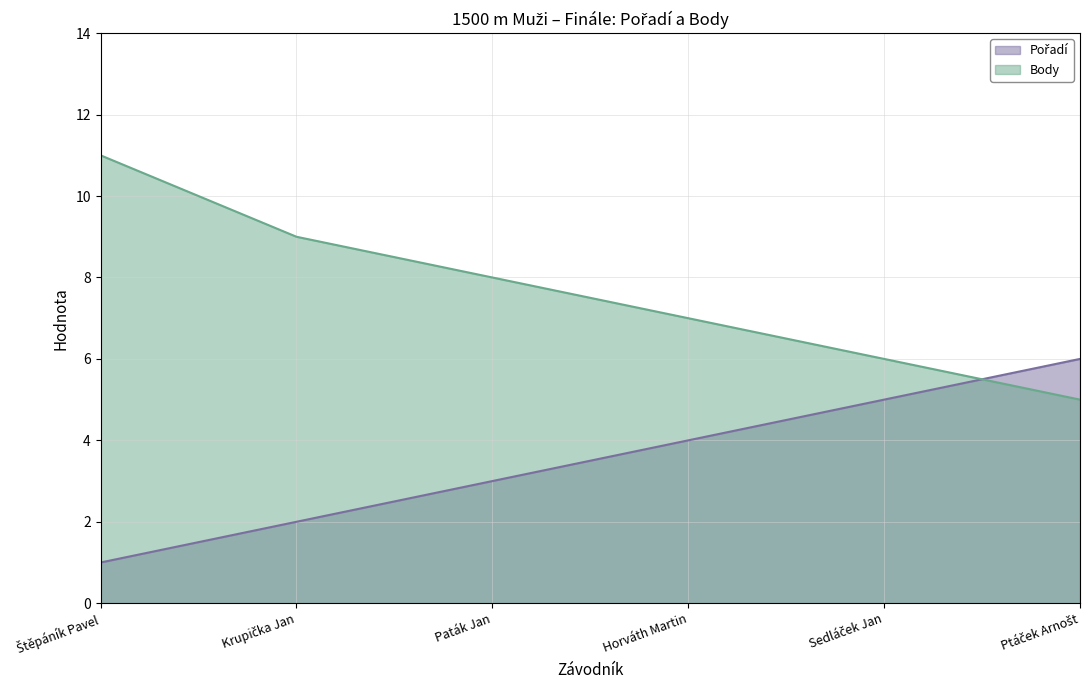

Count the number of data series in this chart.

2